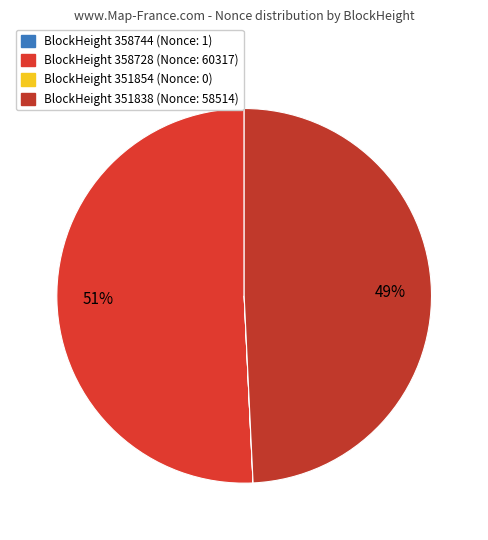

What is the smallest slice in the pie chart?

351854